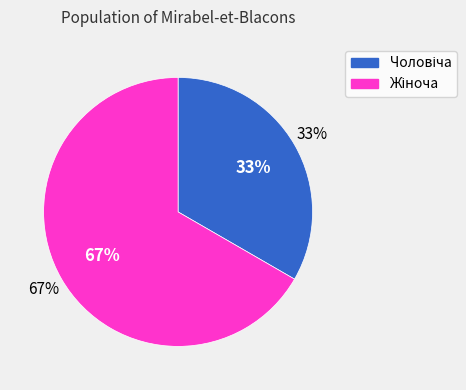

To the nearest percent, what is the combined percentage of Чоловіча and Жіноча?

100%